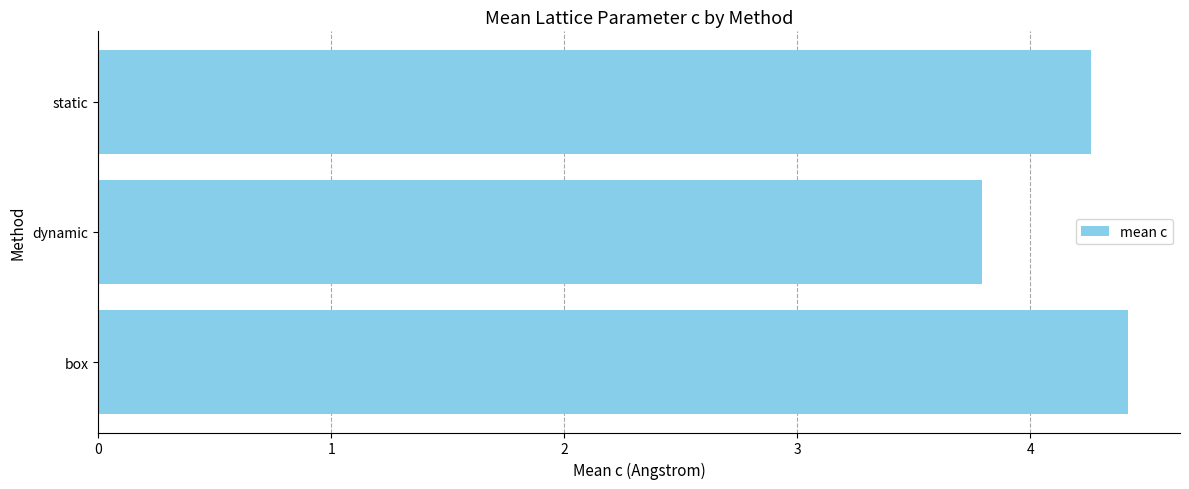

What is the smallest value displayed?

3.8